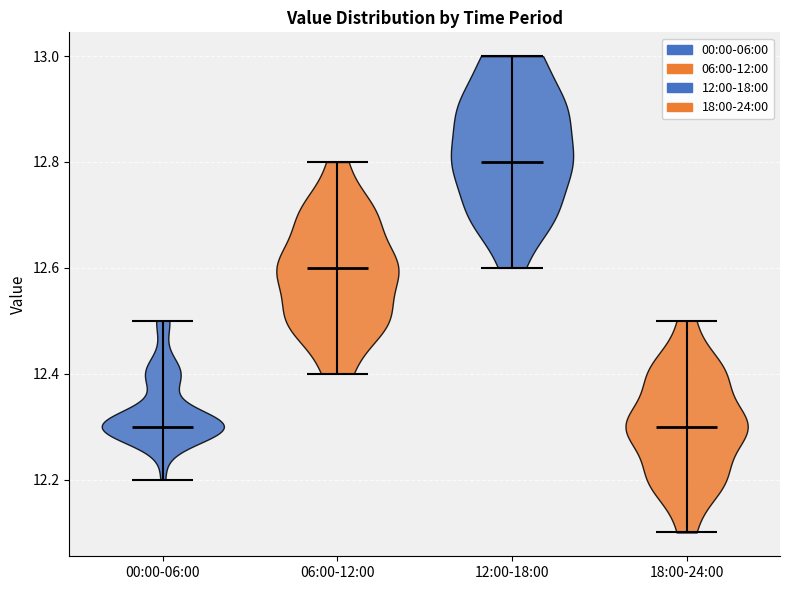

What is the lowest point the violin for 12:00-18:00 reaches on the y-axis? The values are not printed on the chart, so give them approximately, as read against the axis.

12.6